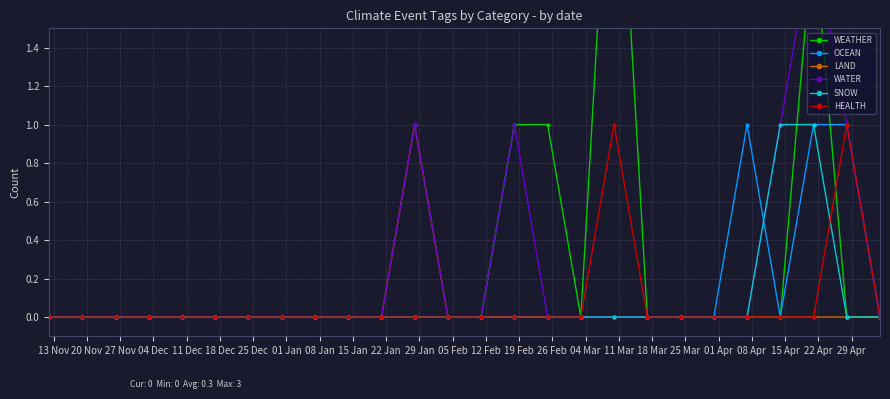

Which category has the lowest value in the HEALTH series?

13 Nov